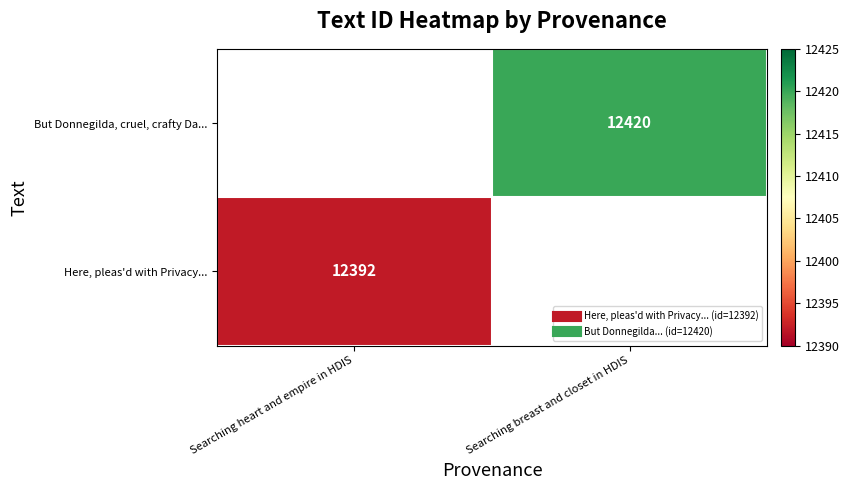

What is the maximum value shown in the chart?

12420.0